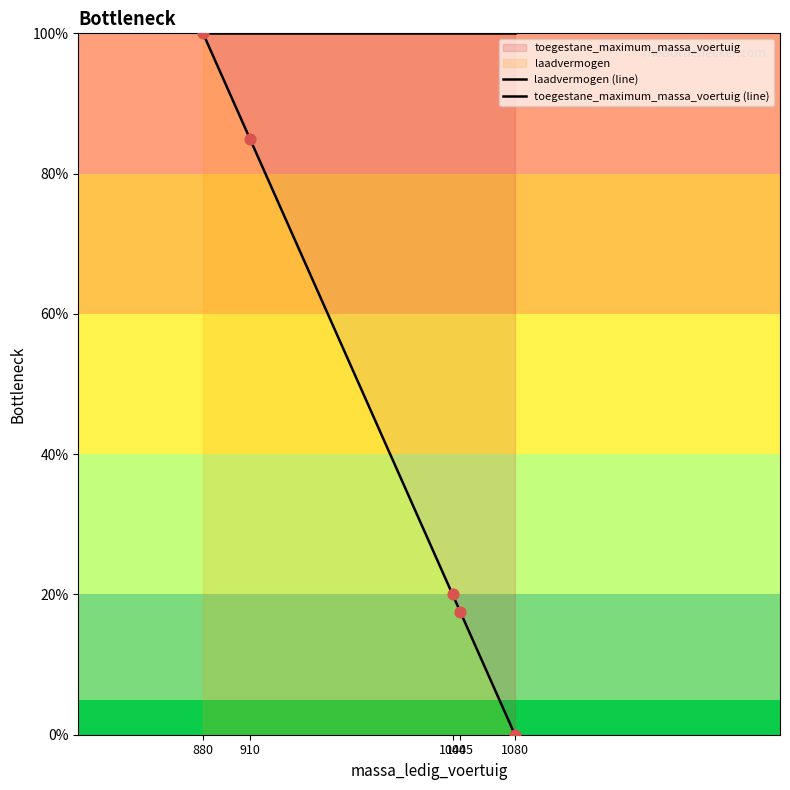

Which series reaches the minimum Y coordinate?

laadvermogen (line)